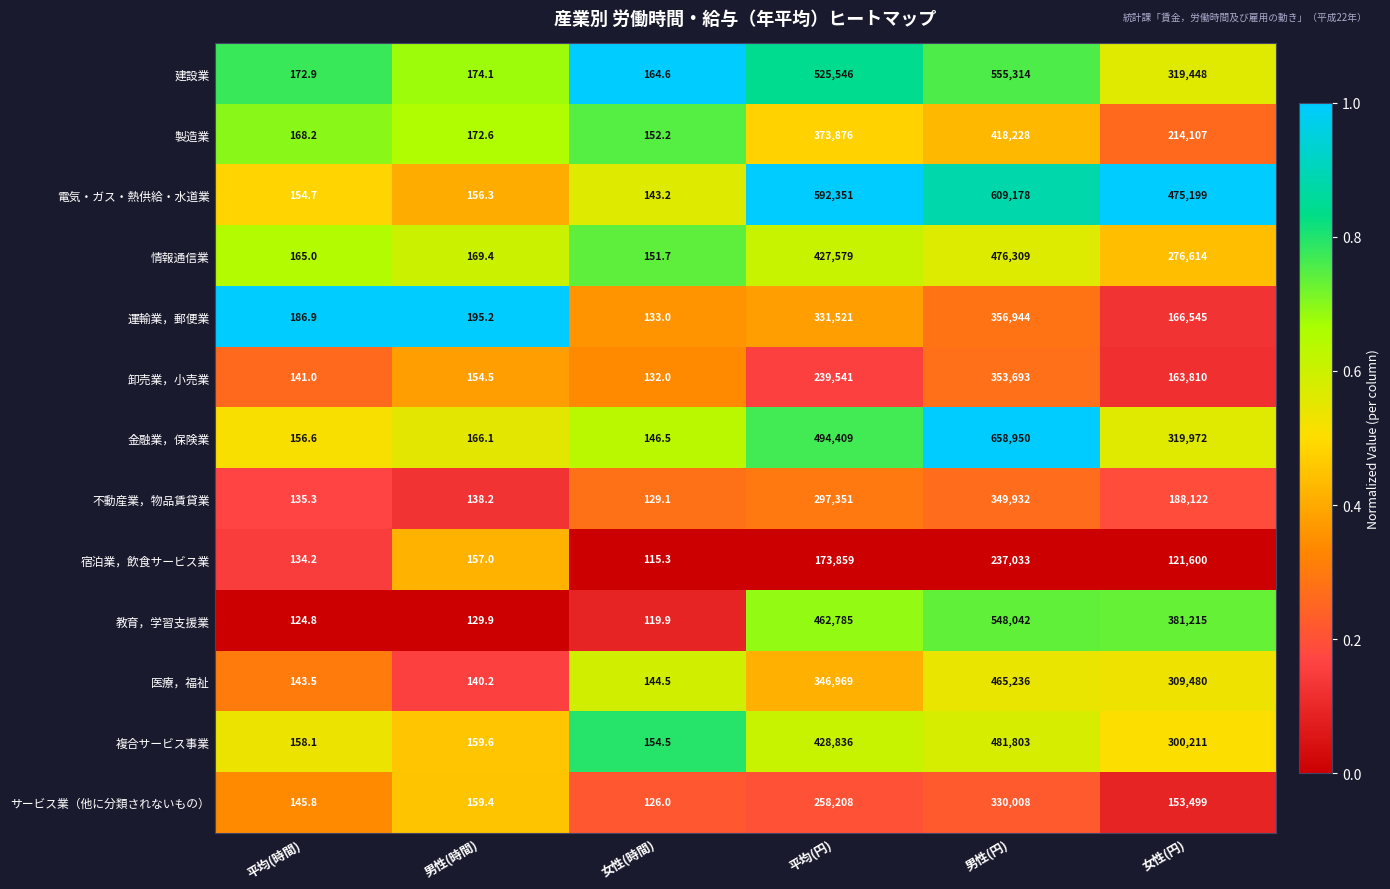

Is it true that 医療，福祉 equals 445846.2 at 女性(円)?

False